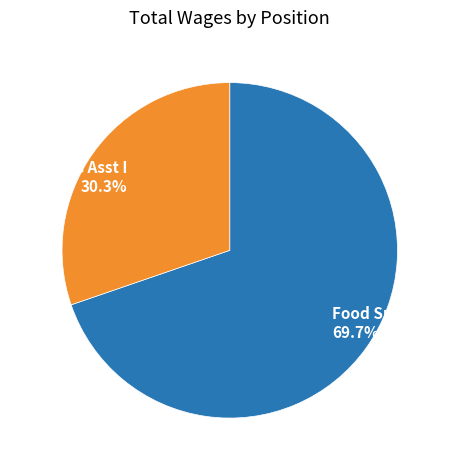

Count the number of slices in the pie.

2